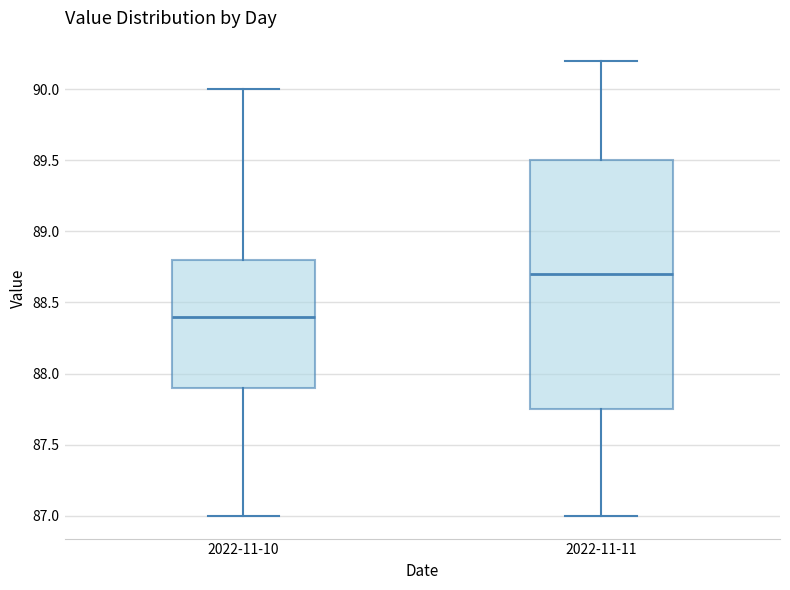

Where is the lower edge of the box for 2022-11-10 on the y-axis? The values are not printed on the chart, so give them approximately, as read against the axis.

87.90